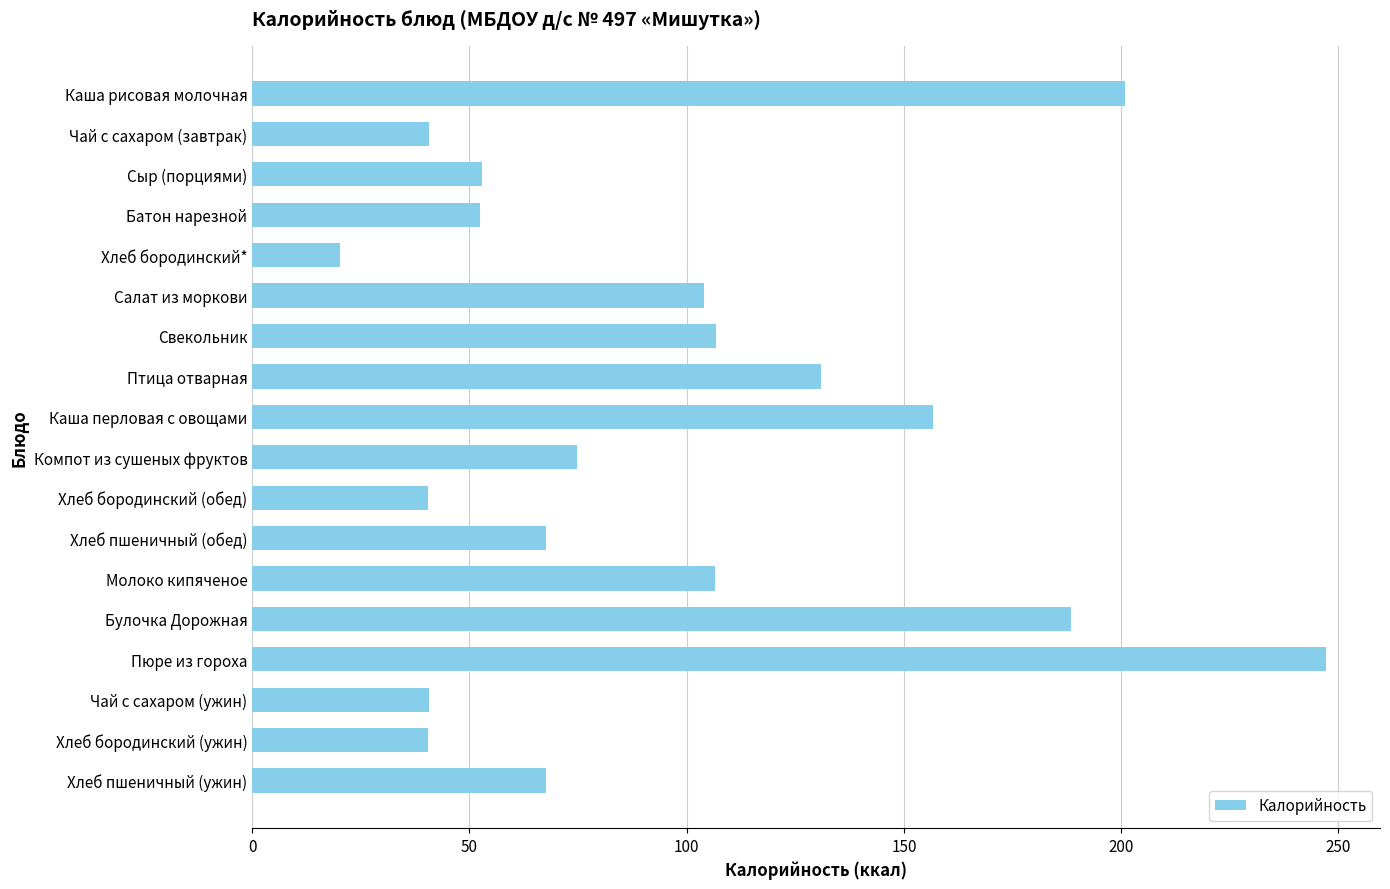

Approximately how many times larger is the value at Каша перловая с овощами compared to Хлеб бородинский*?

7.8